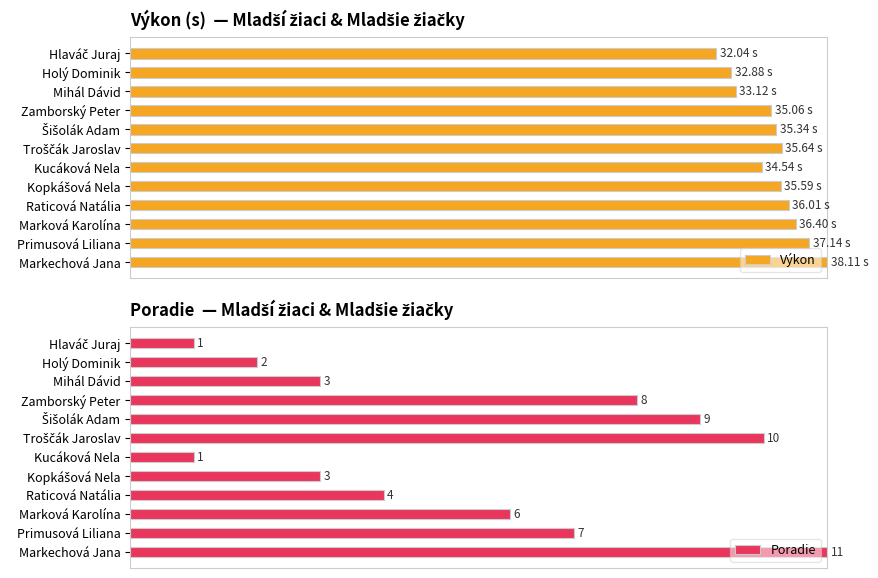

Does the chart contain stacked bars?

No